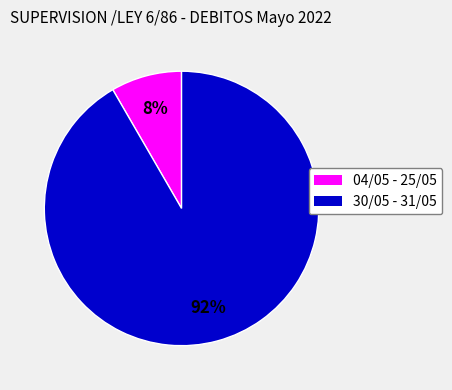

To the nearest percent, what is the average slice percentage?

50%